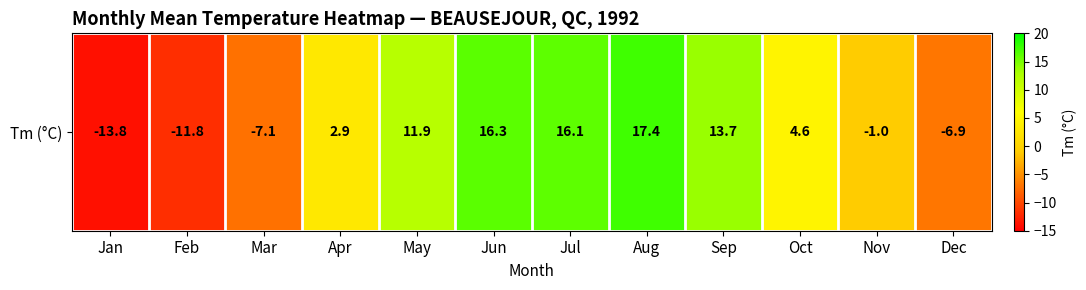

Rank the categories by value from highest to lowest.

Aug, Jun, Jul, Sep, May, Oct, Apr, Nov, Dec, Mar, Feb, Jan